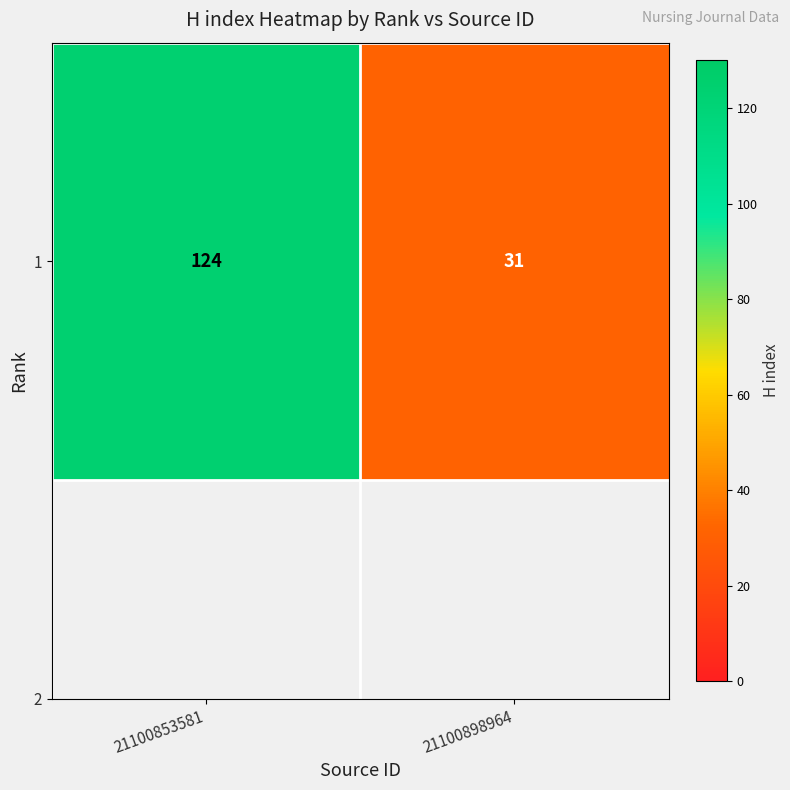

What is the change in value from 21100853581 to 21100898964?

-93